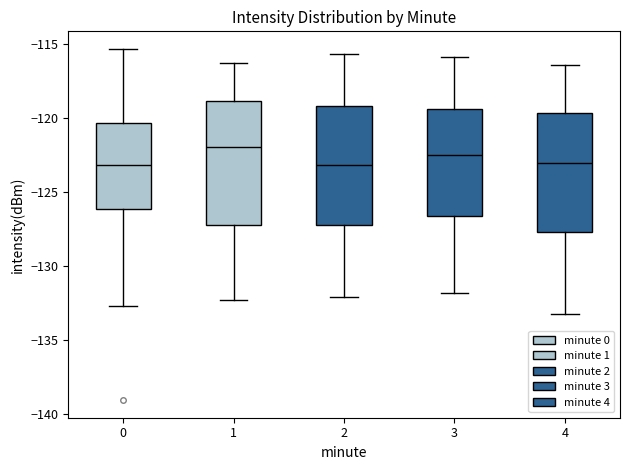

Reading left to right, read every box against the y-axis: the position of its median line, the range the box covers, and the ends of its whiskers. The values are not printed on the chart, so give them approximately, as read against the axis.

0: median -123.0, box -126.0 to -120.5, whiskers -132.5 to -115.5
1: median -122.0, box -127.0 to -119.0, whiskers -132.5 to -116.5
2: median -123.0, box -127.0 to -119.0, whiskers -132.0 to -115.5
3: median -122.5, box -126.5 to -119.5, whiskers -132.0 to -116.0
4: median -123.0, box -127.5 to -119.5, whiskers -133.0 to -116.5